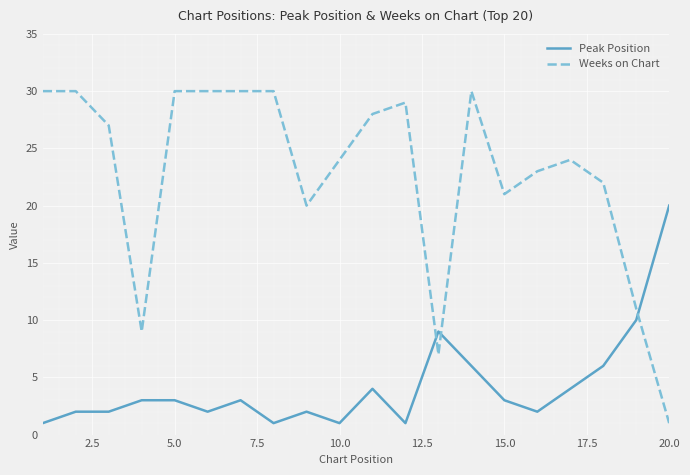

Rank the series by their maximum value, from lowest to highest.

Peak Position, Weeks on Chart